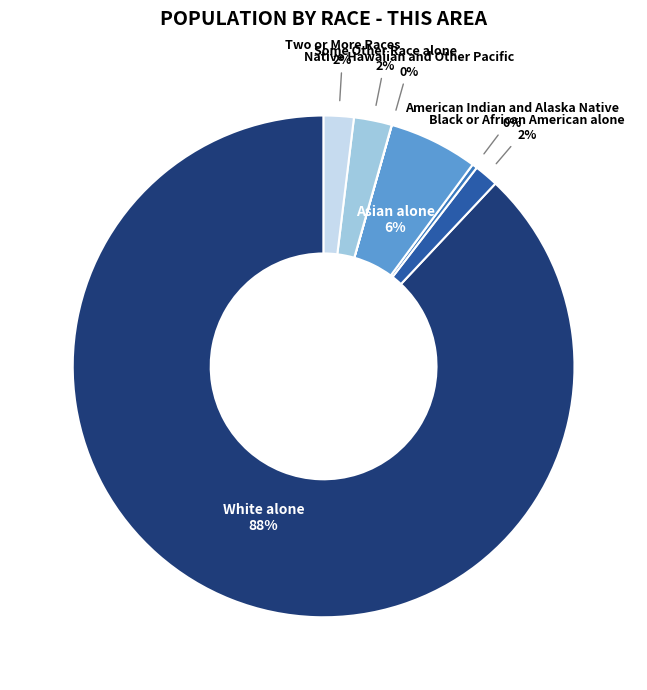

To the nearest percent, what percentage of the pie is Asian alone?

6%